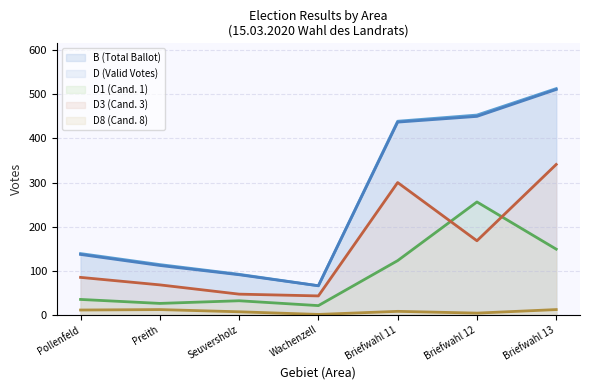

What is the value of the D1 point at the 4th from the left?

21